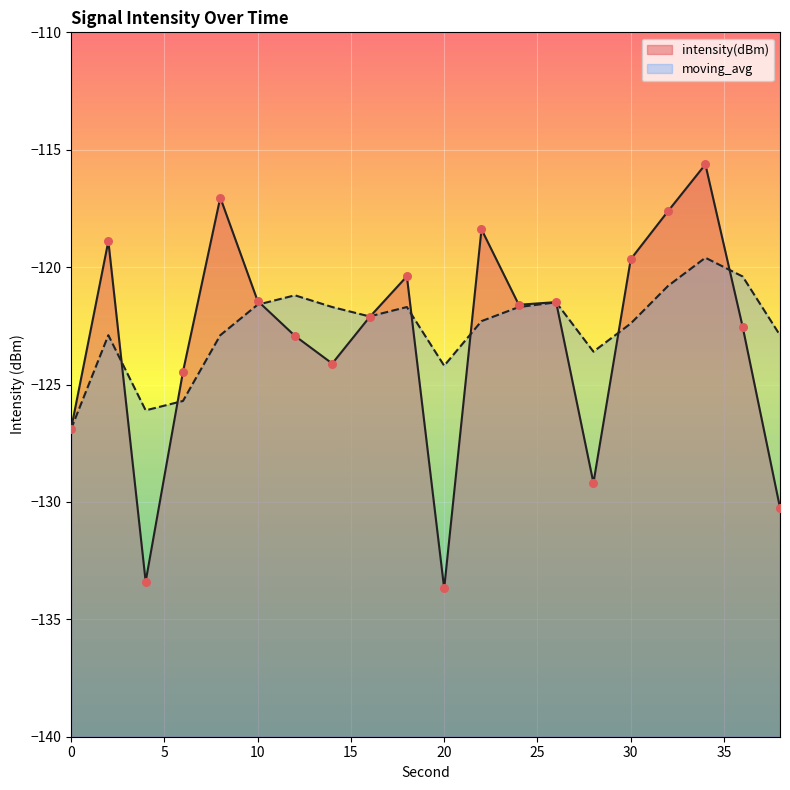

Which series contains the highest Y value?

intensity(dBm)